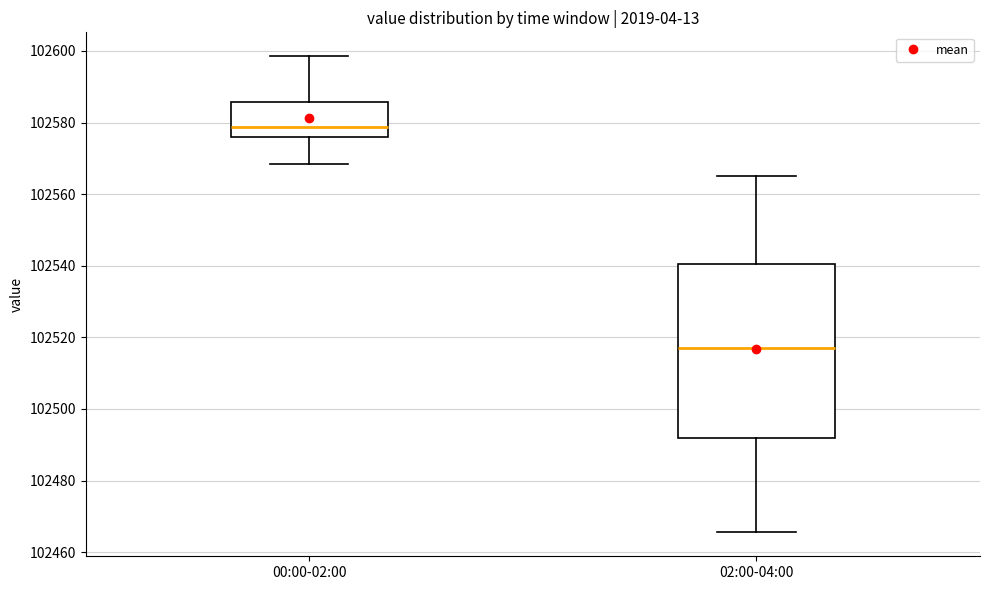

Reading left to right, read every box against the y-axis: the position of its median line, the range the box covers, and the ends of its whiskers. The values are not printed on the chart, so give them approximately, as read against the axis.

00:00-02:00: median 102578, box 102576 to 102586, whiskers 102568 to 102598
02:00-04:00: median 102516, box 102492 to 102540, whiskers 102466 to 102566